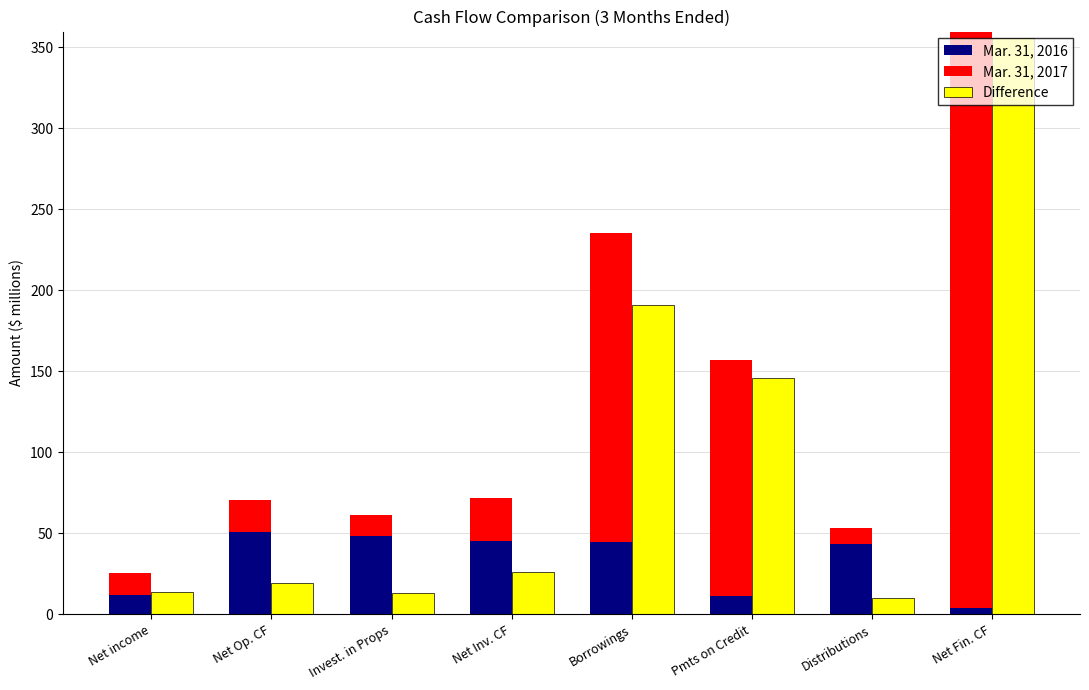

Between Net income and Borrowings, which series saw the biggest shift?

Mar. 31, 2017